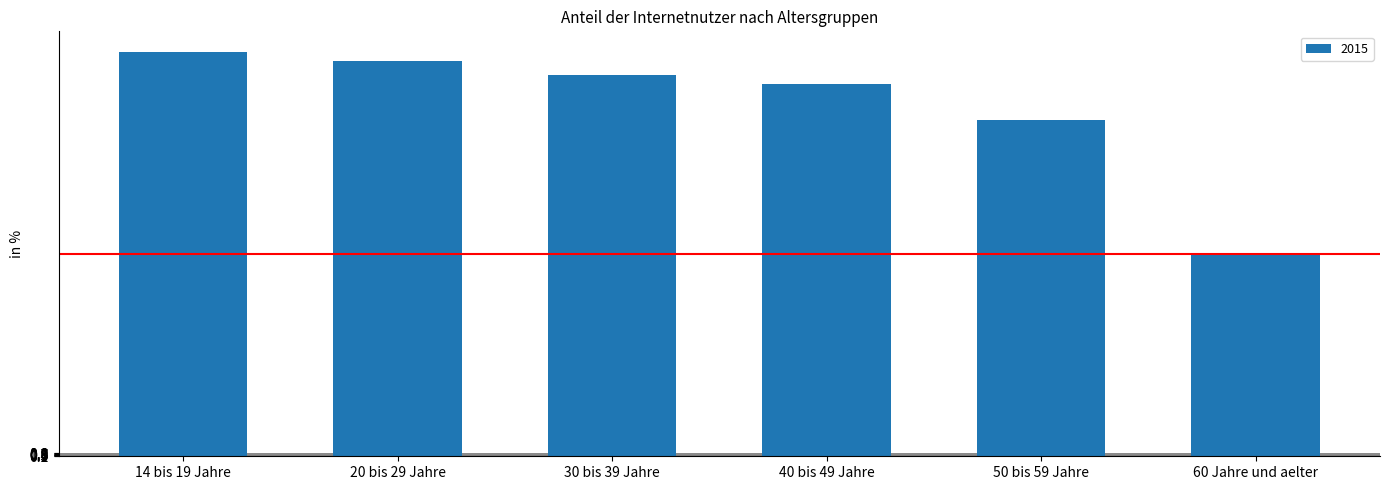

How many bars are there in total?

6